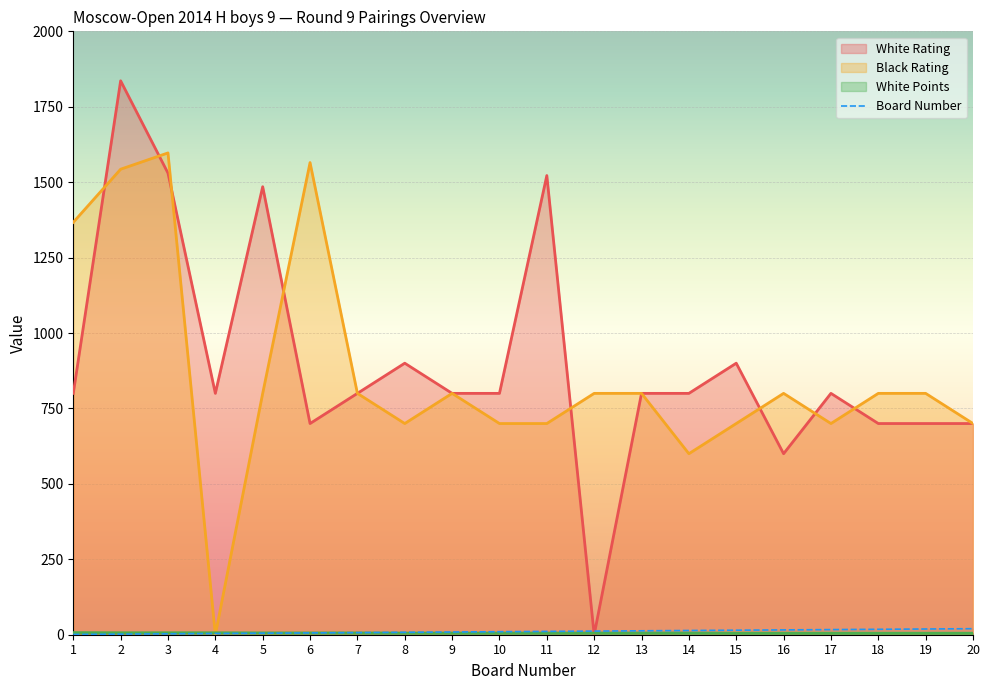

What is the value of the Board Number point at the 17th from the left?

17.0